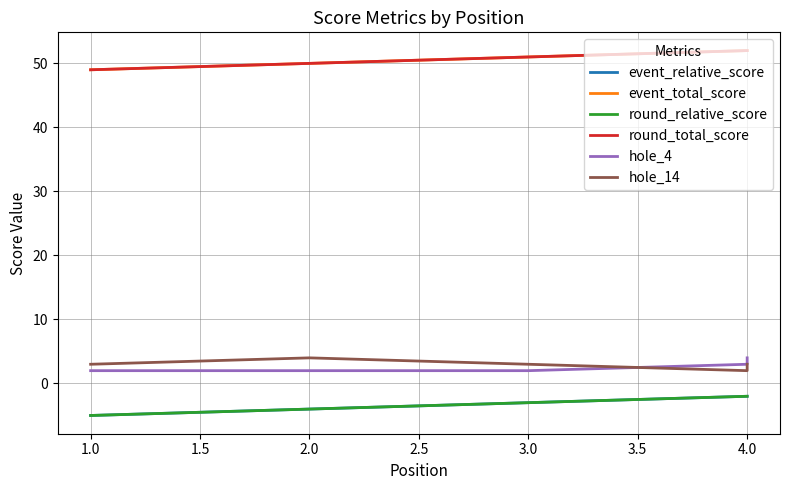

How many categories are shown in the chart?

5